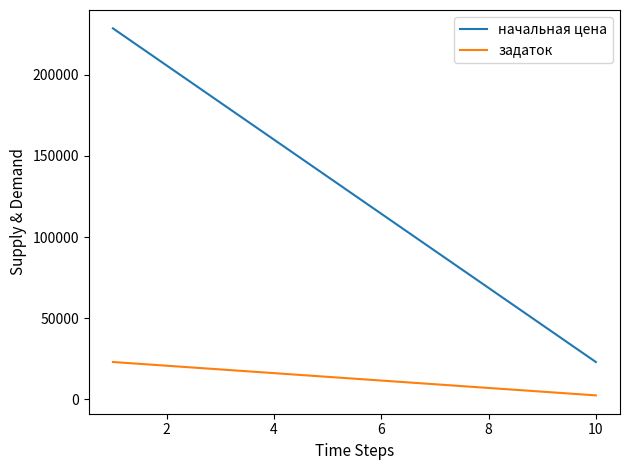

List the series in order of their peak value, lowest first.

задаток, начальная цена